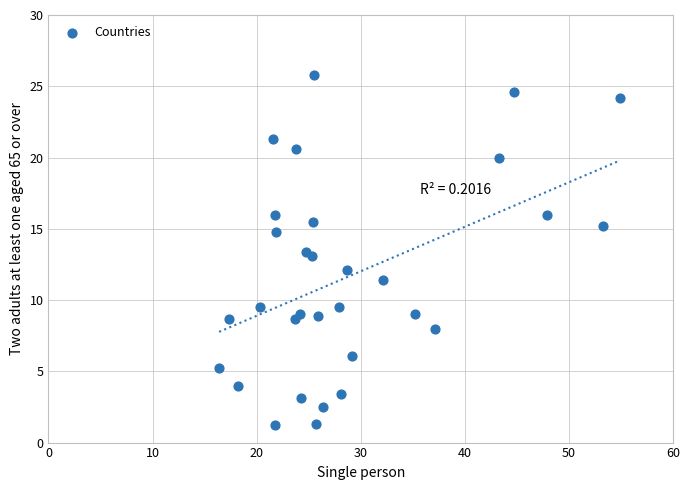

What is the range of Y values (max minus min)?

24.6